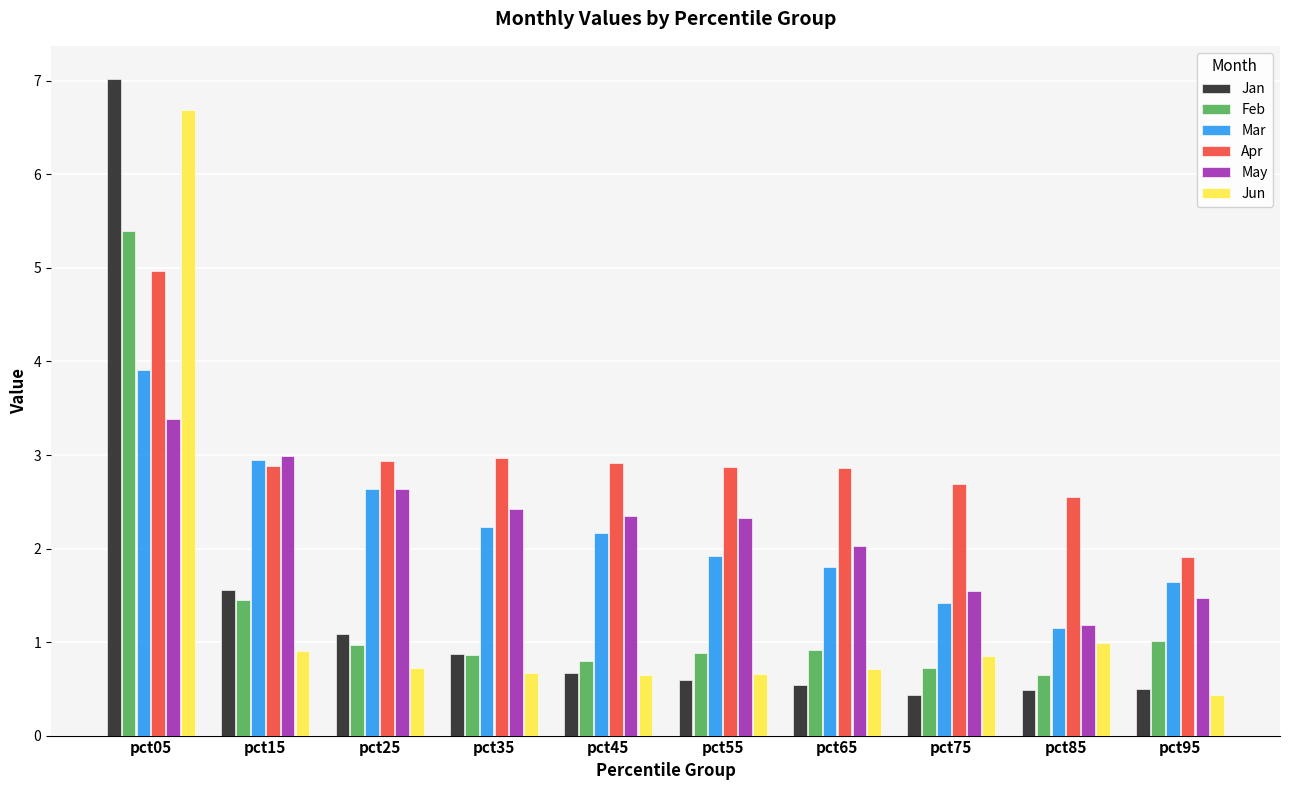

List the series in order of their peak value, lowest first.

May, Mar, Apr, Feb, Jun, Jan